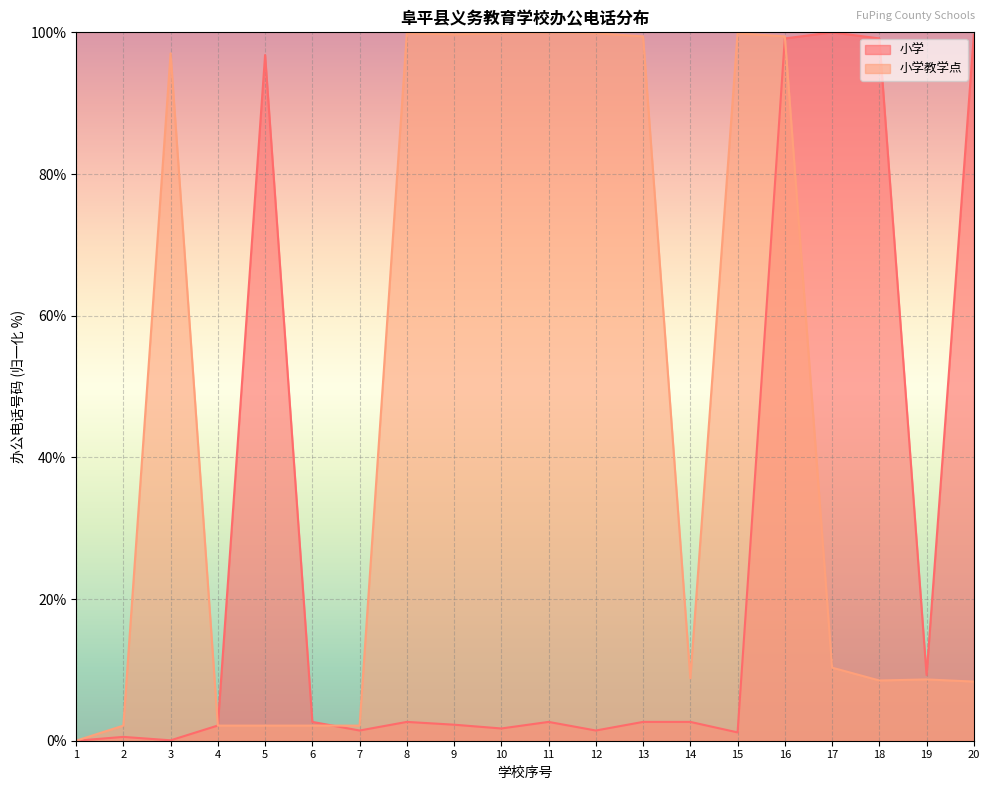

Which category has the highest value across all series?

17